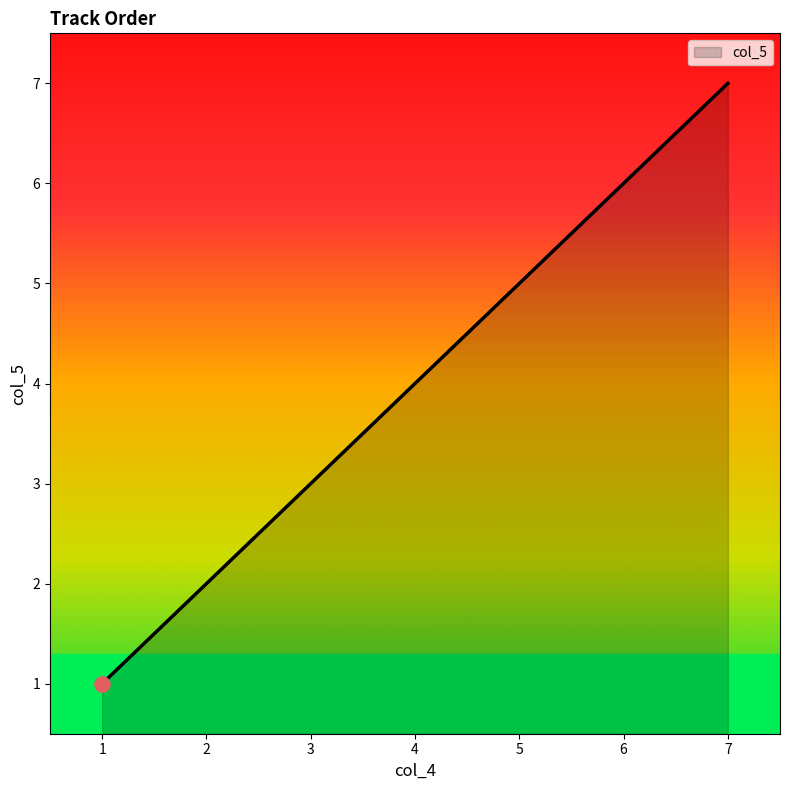

What is the change in value from 1 to 6?

+5